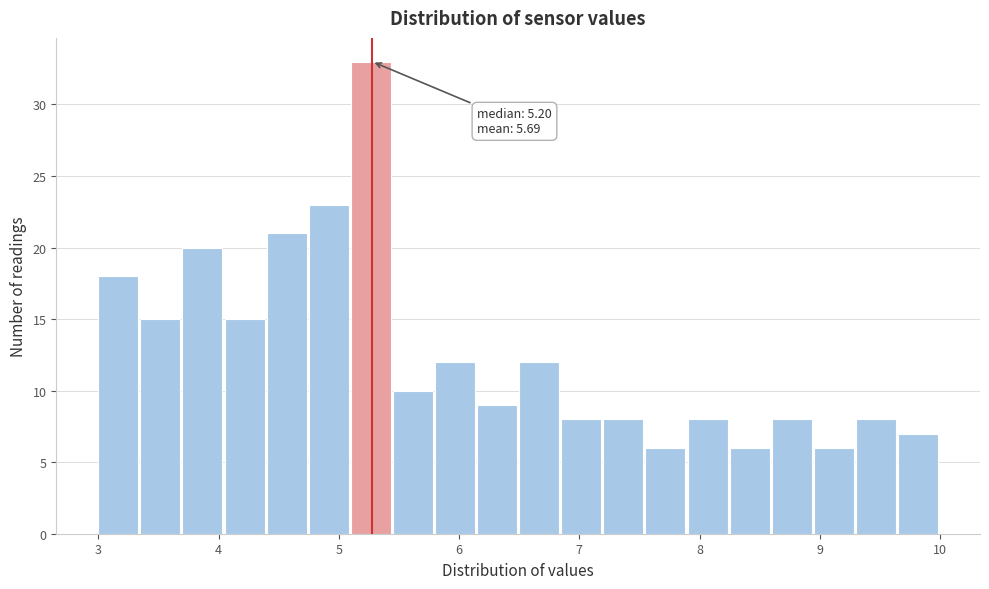

Read against the x-axis, roughly where is the centre of the tallest bar?

5.3